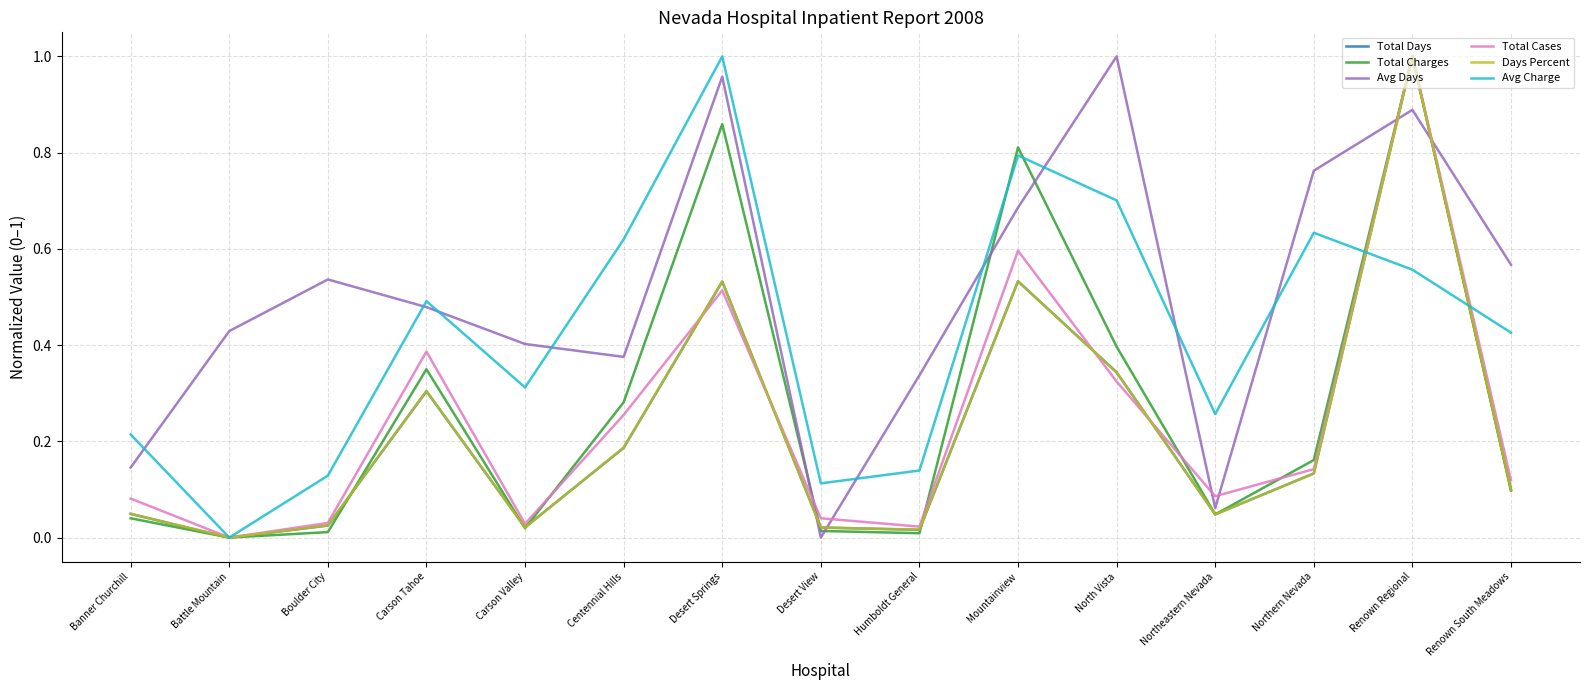

True or false: Total Days and Avg Days intersect in this chart.

True